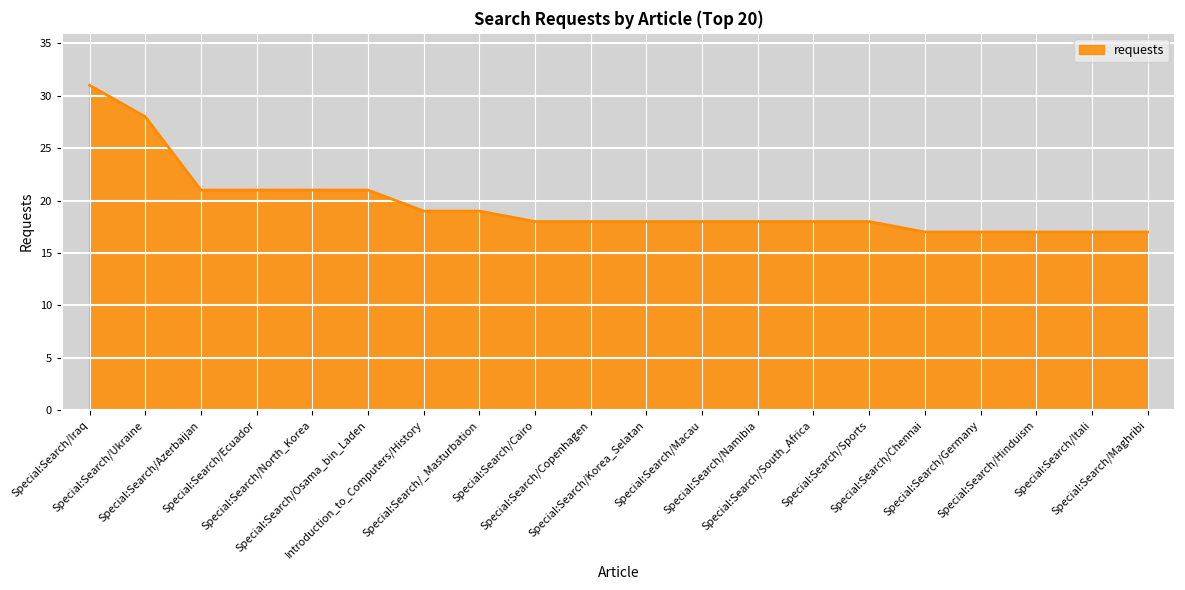

What is the difference between the maximum and minimum values?

14